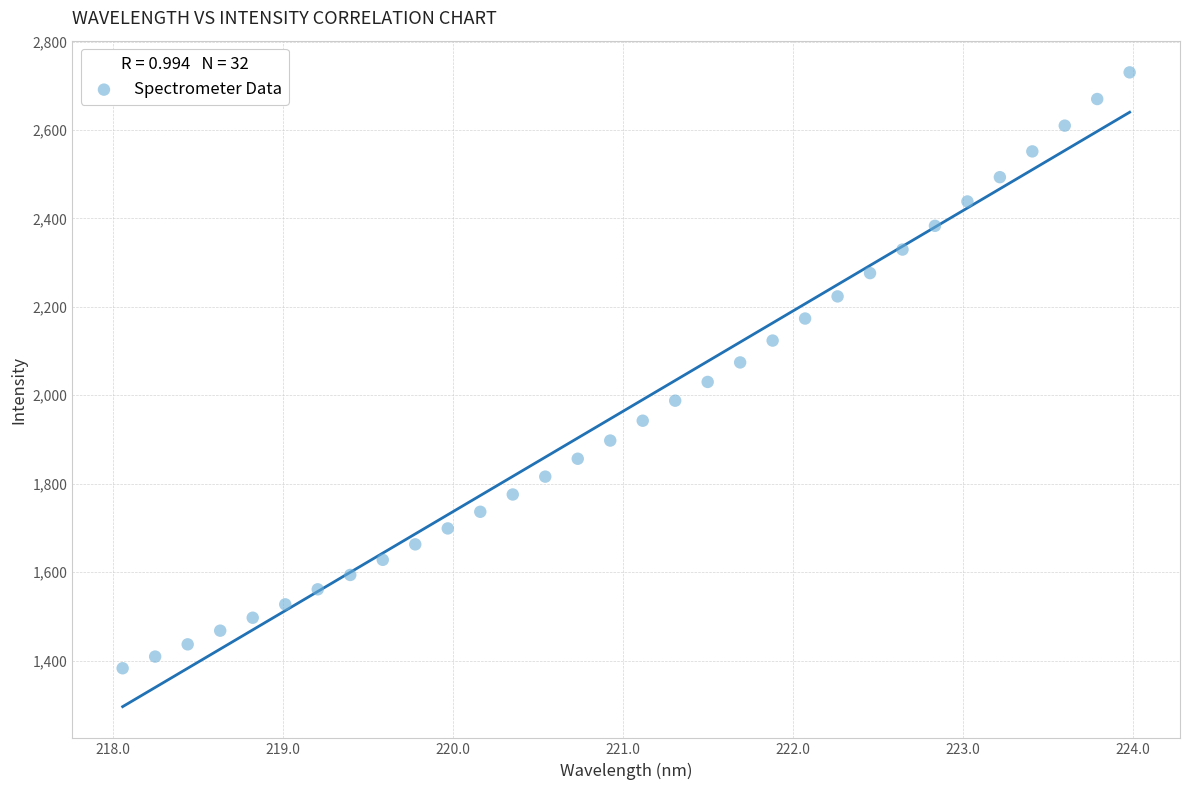

What is the range of Y values (max minus min)?

1347.6